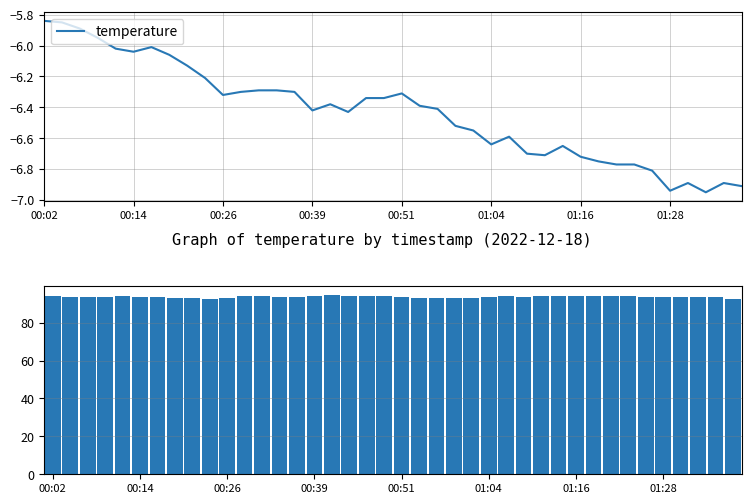

Reading left to right, transcribe all the data shown in this chart.

temperature: -5.8	-5.8	-5.9	-6.0	-6.0	-6.0	-6.0	-6.1	-6.1	-6.2	-6.3	-6.3	-6.3	-6.3	-6.3	-6.4	-6.4	-6.4	-6.3	-6.3	-6.3	-6.4	-6.4	-6.5	-6.5	-6.6	-6.6	-6.7	-6.7	-6.7	-6.7	-6.8	-6.8	-6.8	-6.8	-6.9	-6.9	-7.0	-6.9	-6.9
humidity: 94.2	93.8	93.3	93.3	94.2	93.3	93.7	93.0	93.1	92.6	93.1	93.9	94.1	93.5	93.7	94.2	94.8	94.1	94.0	94.1	93.6	93.0	92.9	93.1	92.9	93.7	94.0	93.4	94.3	93.9	94.0	93.9	93.9	93.9	93.7	93.6	93.7	93.5	93.7	92.6